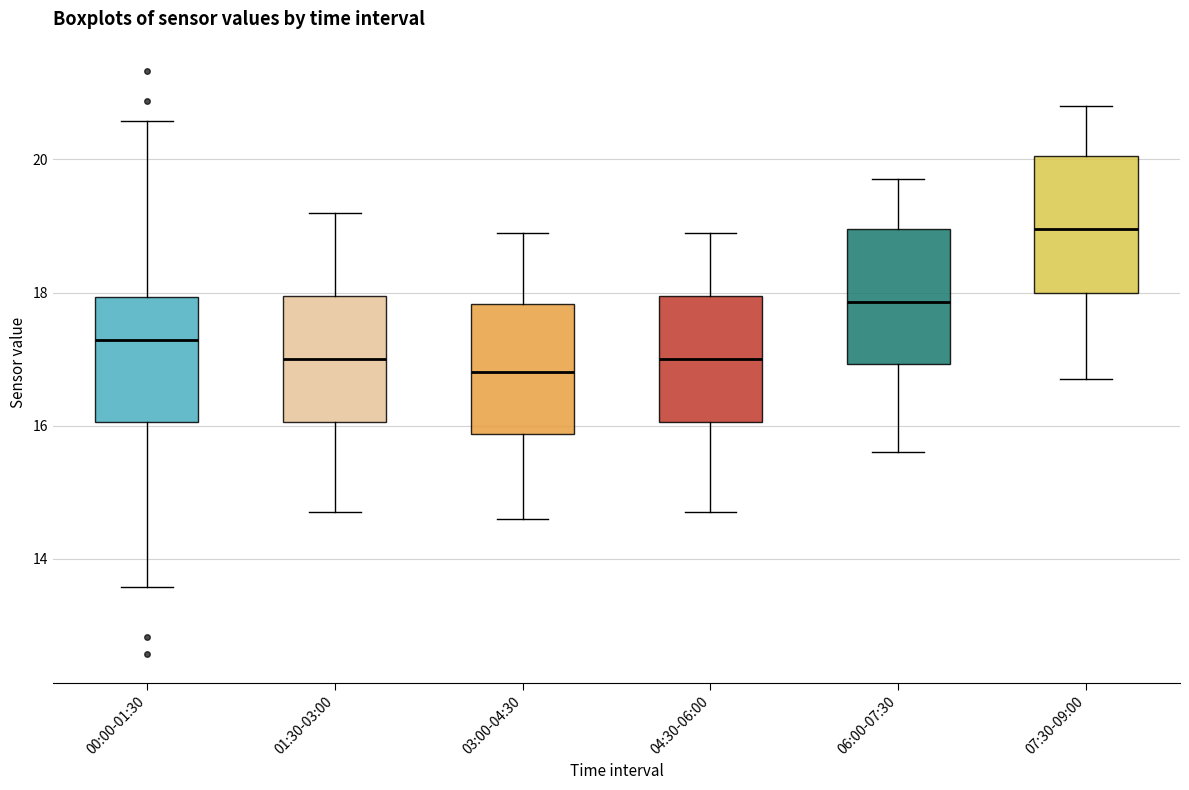

Which box has the highest median line?

07:30-09:00